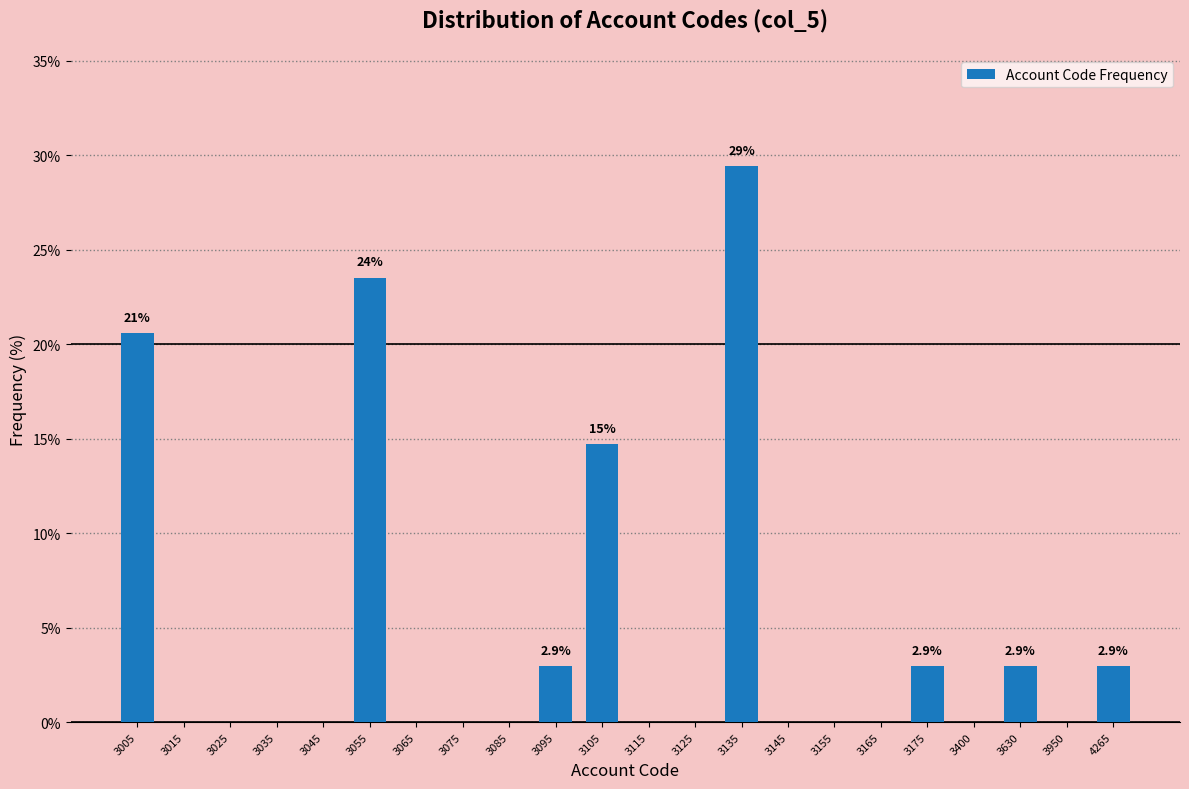

Reading left to right, what are all the values shown in this chart?

3005=20.6	3015=0.0	3025=0.0	3035=0.0	3045=0.0	3055=23.5	3065=0.0	3075=0.0	3085=0.0	3095=2.9	3105=14.7	3115=0.0	3125=0.0	3135=29.4	3145=0.0	3155=0.0	3165=0.0	3175=2.9	3400=0.0	3630=2.9	3950=0.0	4265=2.9